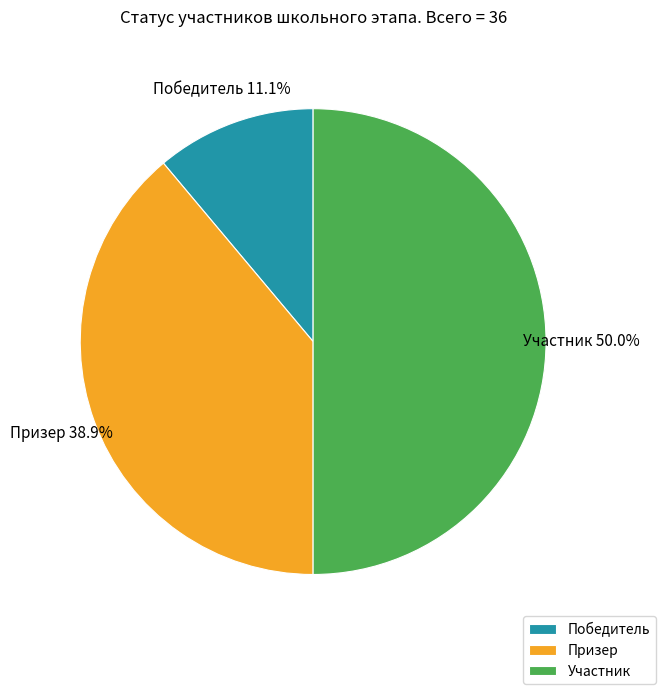

Combined, do Победитель and Участник account for over 50%?

Yes